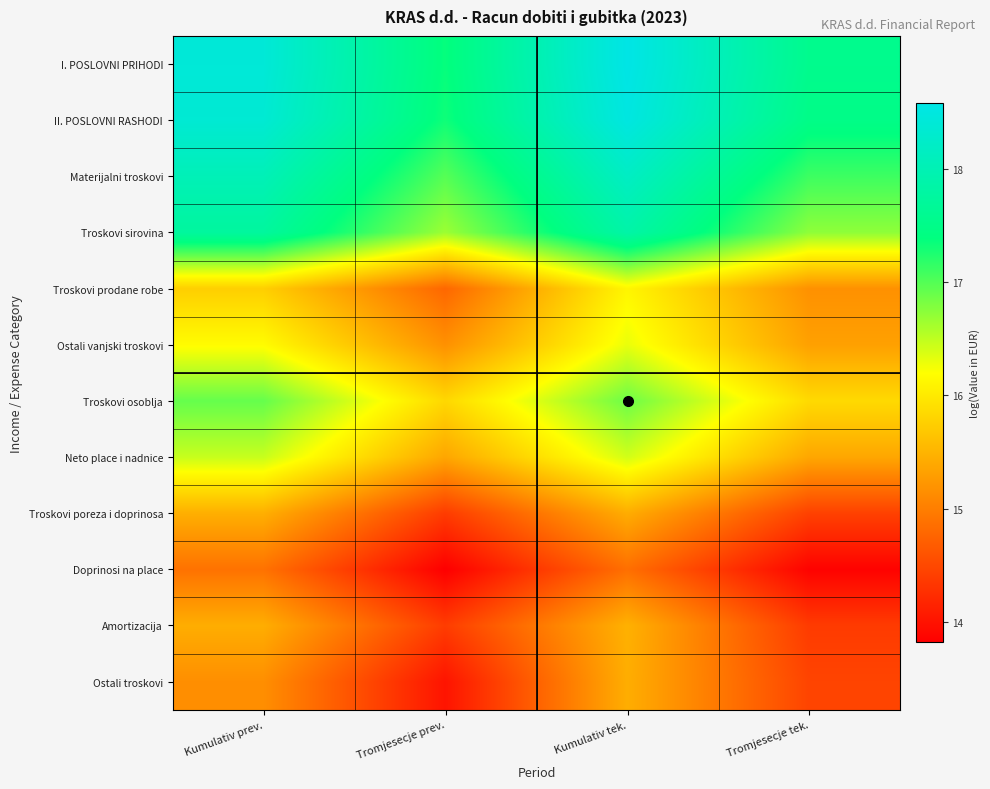

What is the spread (max minus min) of values at Kumulativ tek.?

3.7